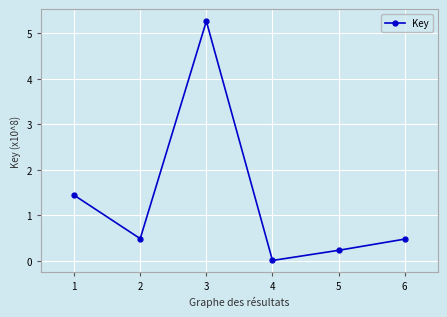

How many lines are shown in the chart?

1